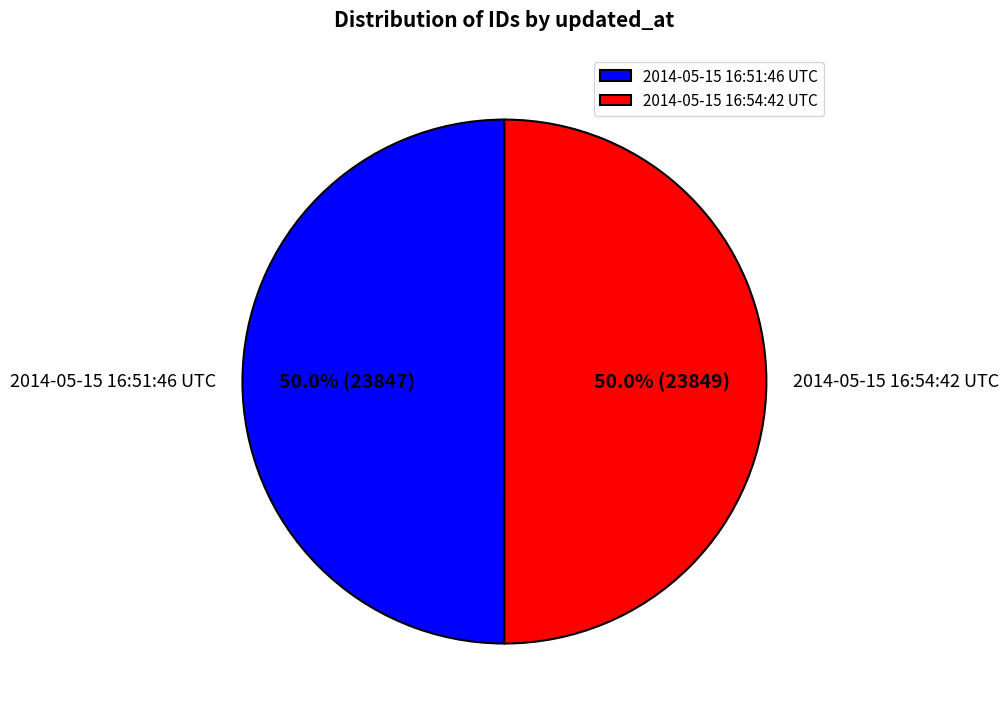

How much of the chart is everything except 2014-05-15 16:51:46 UTC?

50.0%